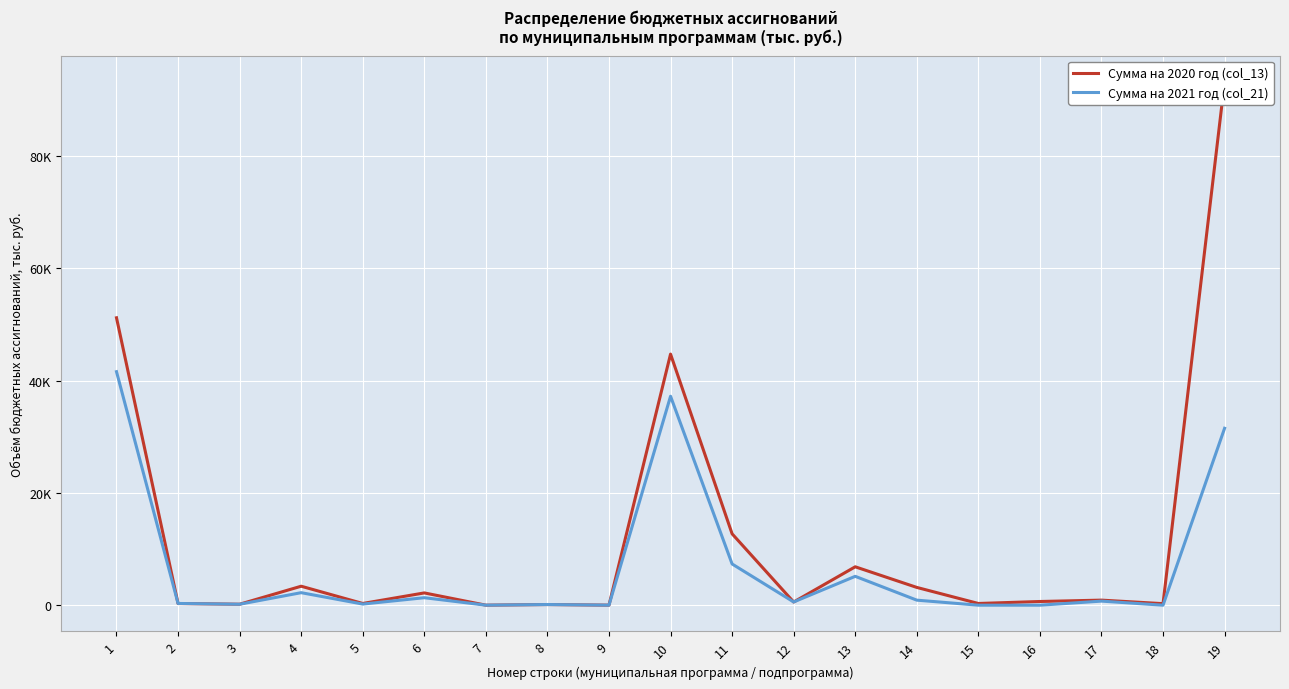

True or false: Сумма на 2020 год (col_13) has more than 1 interior local peaks.

True